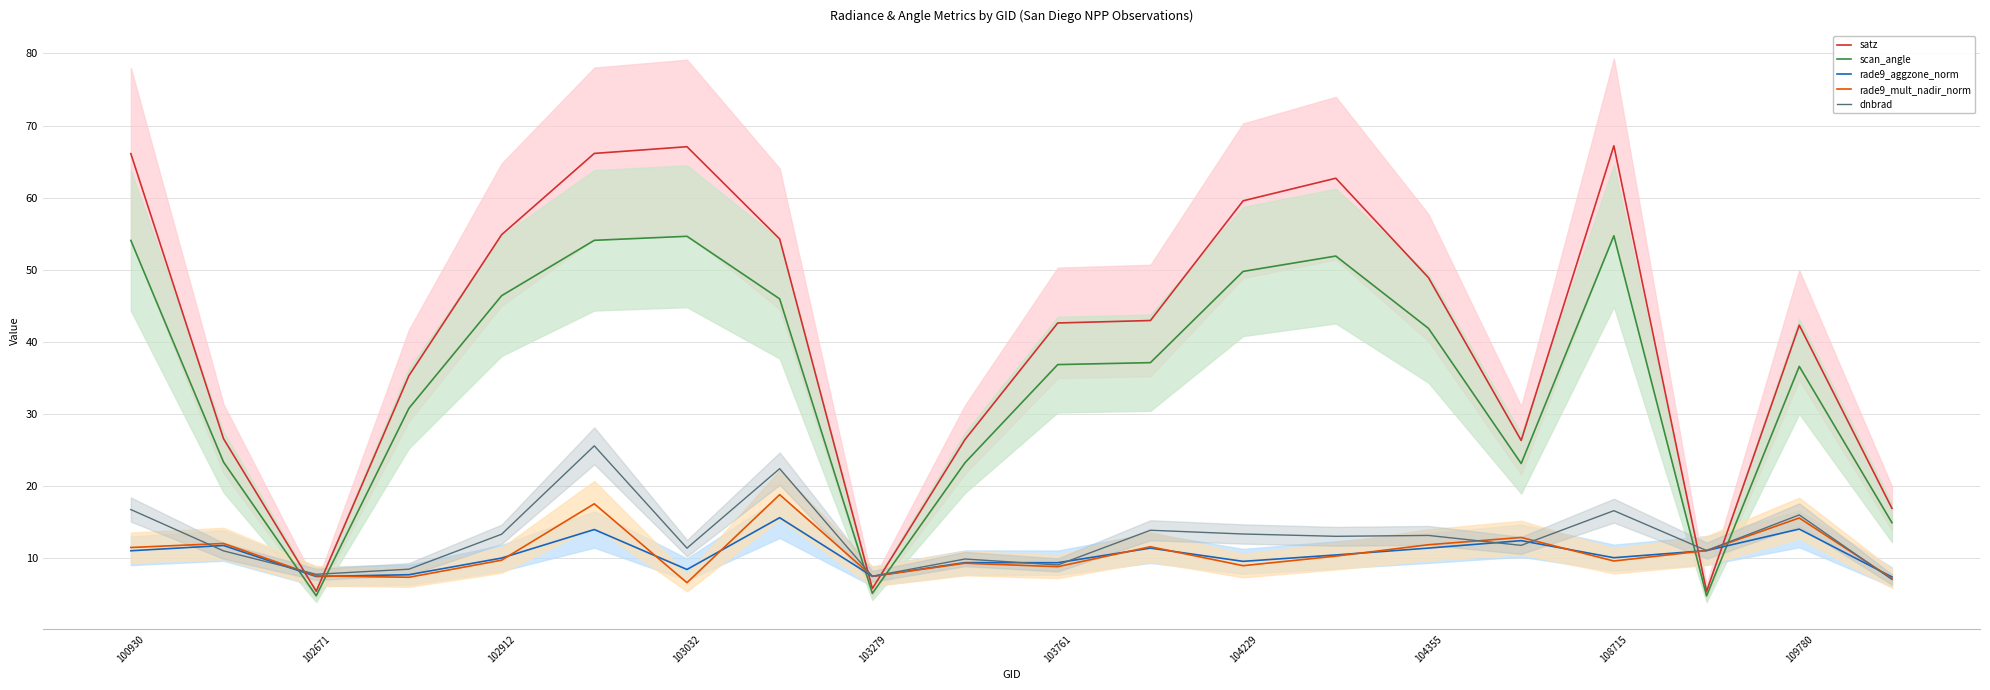

Is this an area chart (filled region under the line)?

No